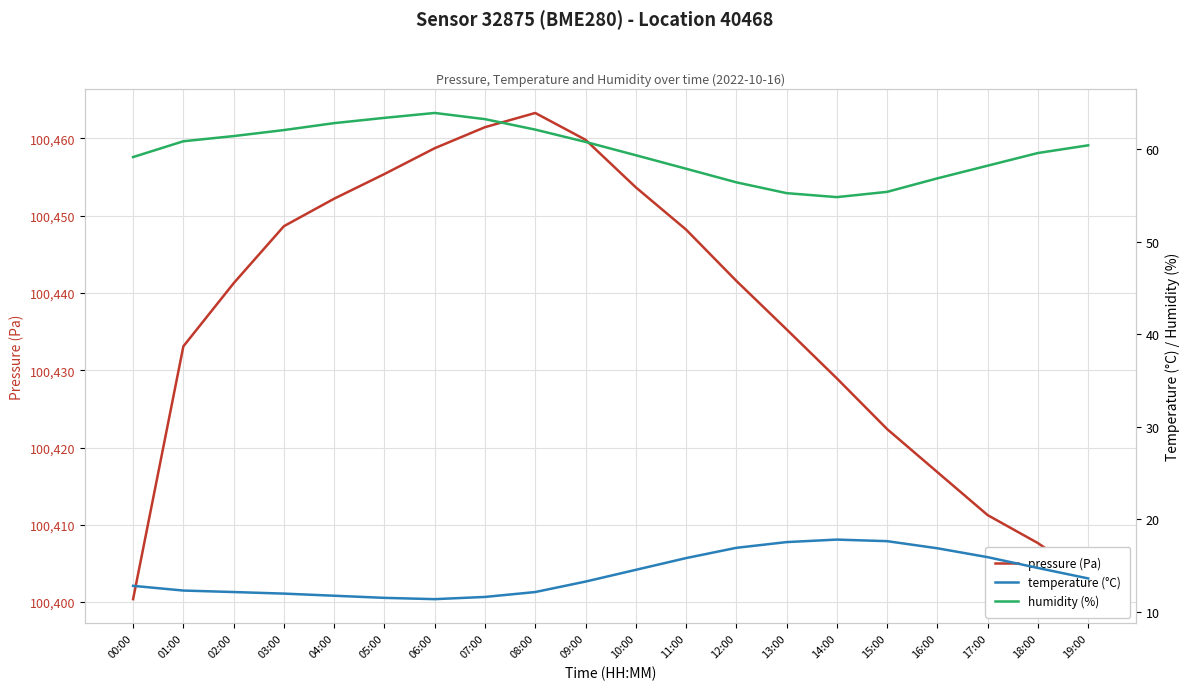

True or false: temperature (°C) has a value of 23.3 at 17:00.

False